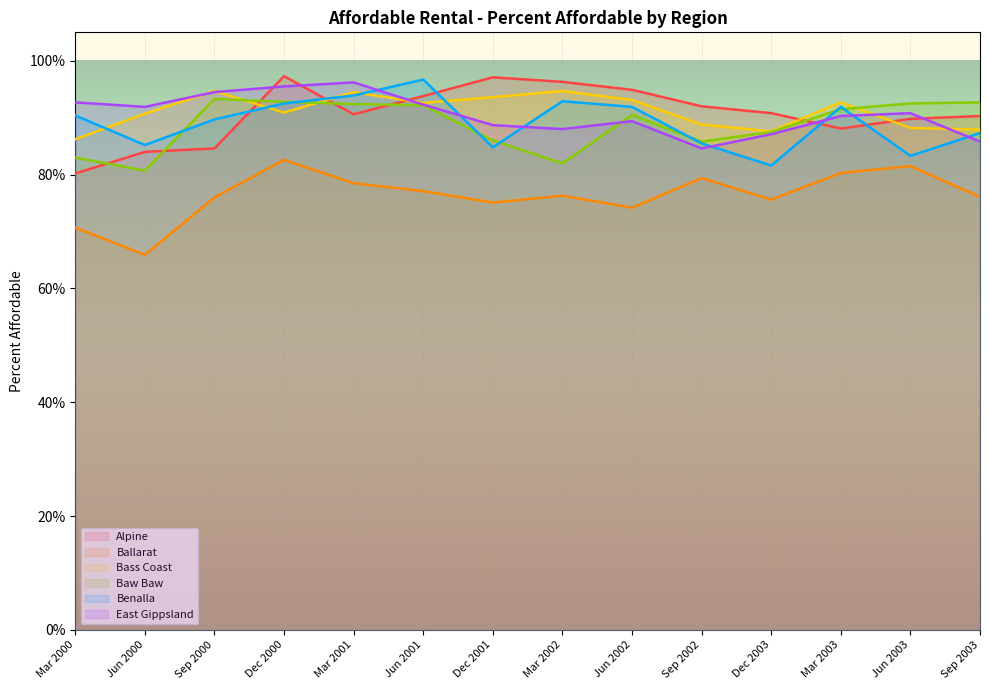

How many interior local valleys does the Benalla series have?

4